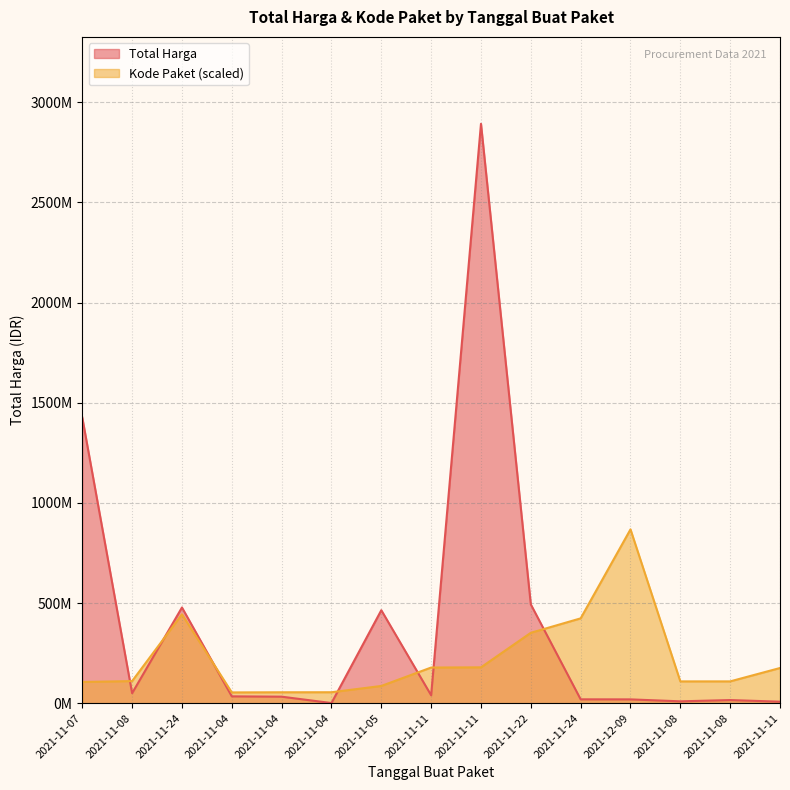

Rank the series by their maximum value, from highest to lowest.

Total Harga, Kode Paket